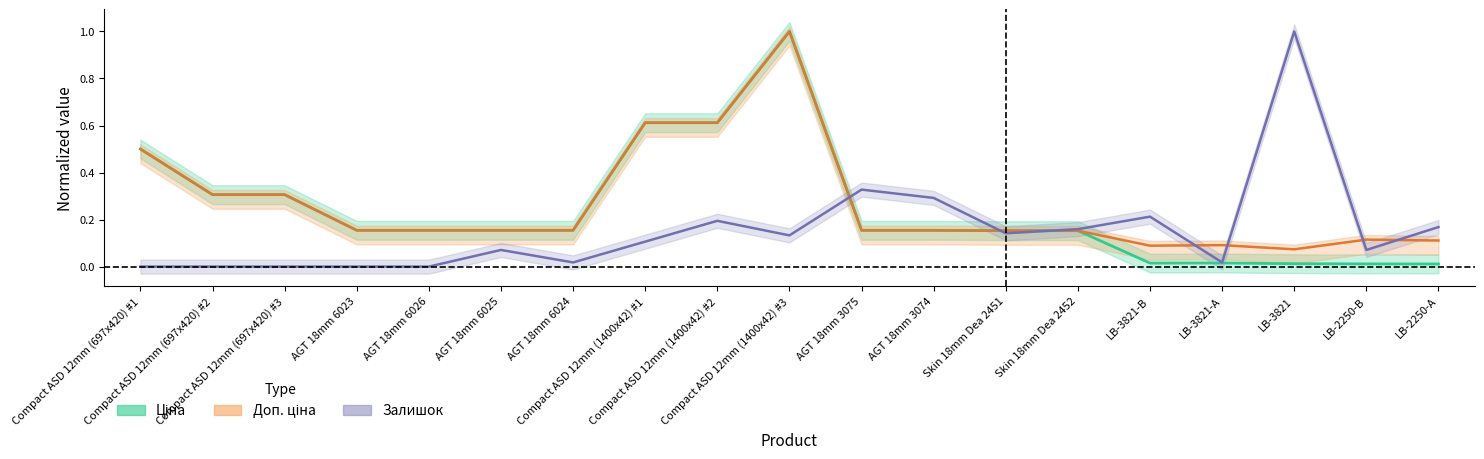

What is the sum of the Доп. ціна values at Skin 18mm Dea 2452 and Compact ASD 12mm (1400x42) #3?

1.2